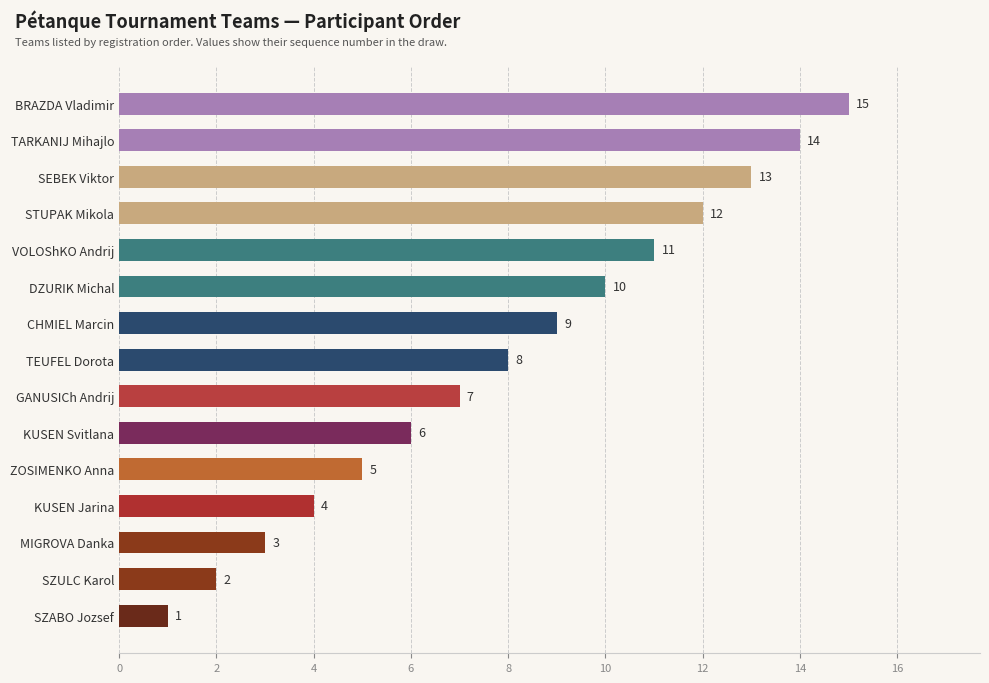

Count the number of data series in this chart.

1